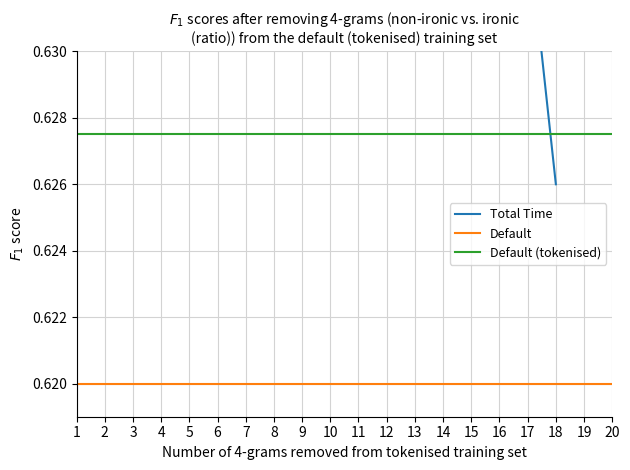

What are all the series names shown in the legend?

Total Time, Default, Default (tokenised)